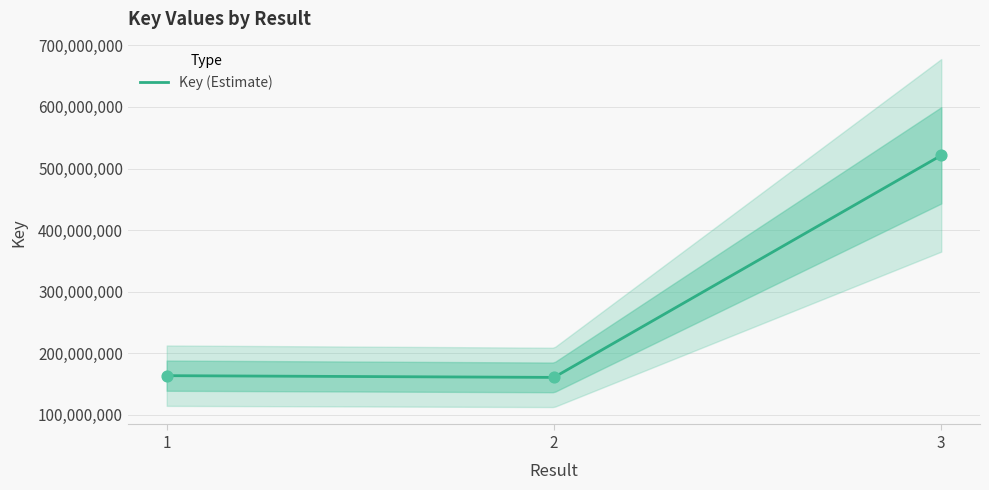

Approximately how many times larger is the value at 2 compared to 3?

0.3